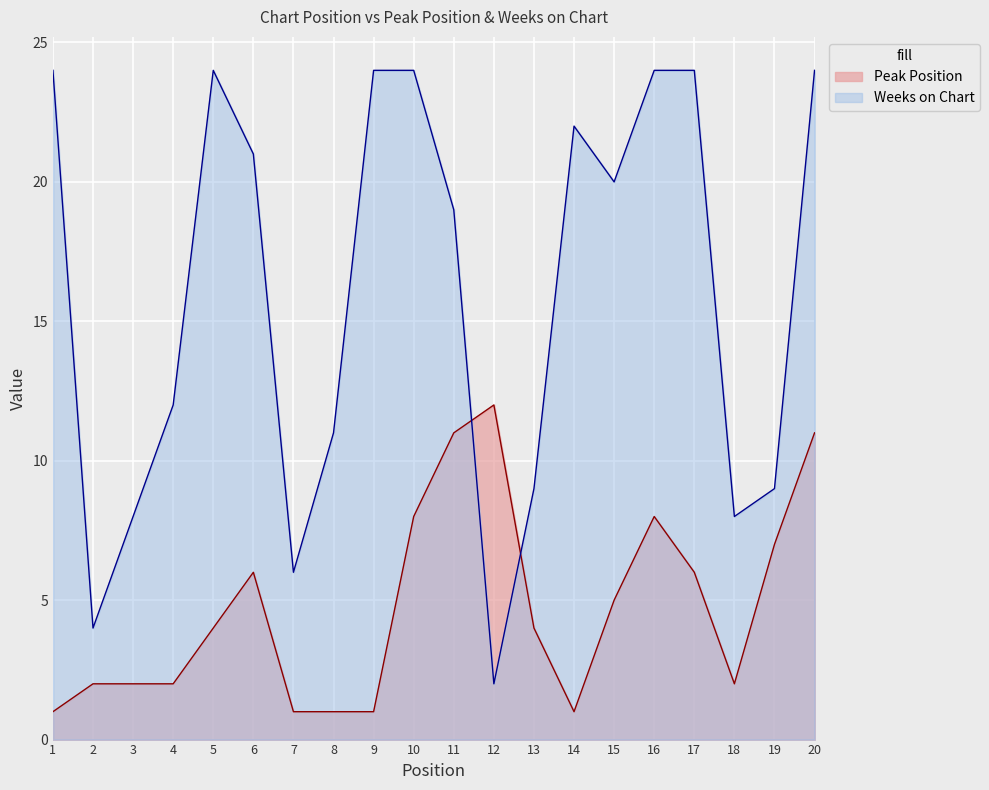

What is the difference between the highest and lowest values at 5?

20